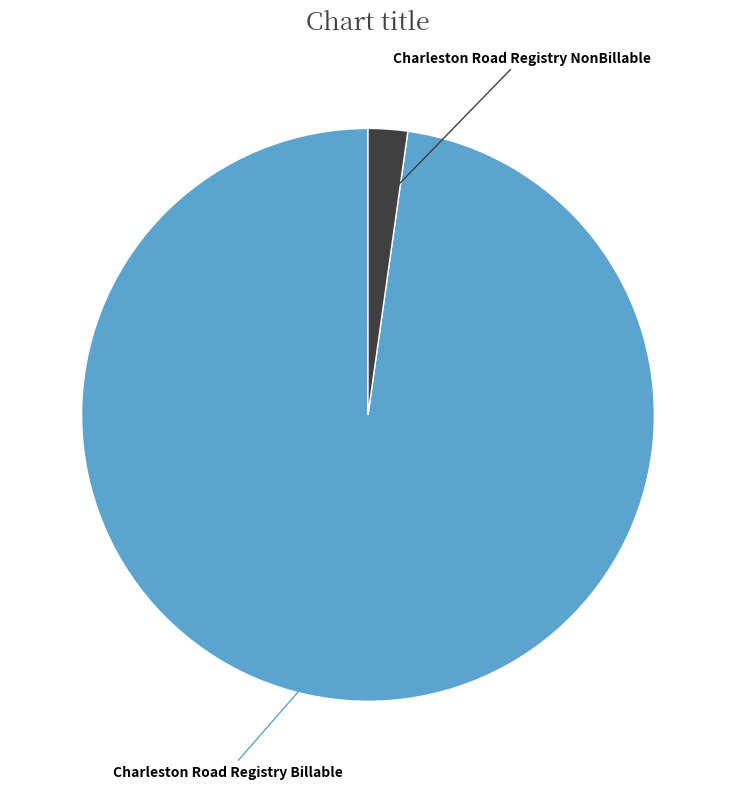

How many segments does this pie chart have?

2